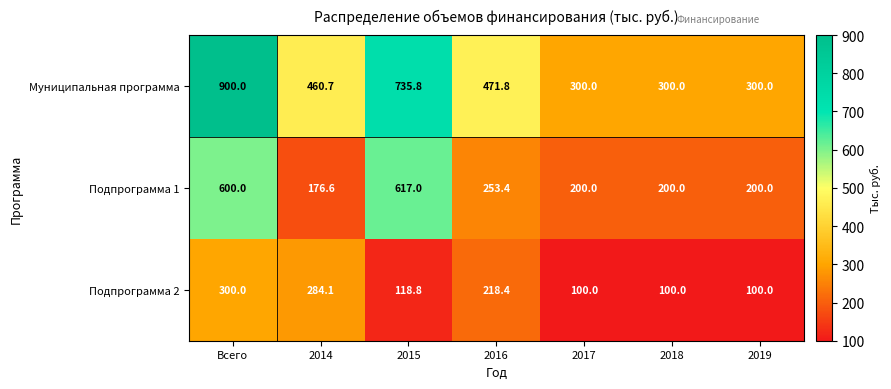

The value of Муниципальная программа at 2016 is 471.8. True or false?

True